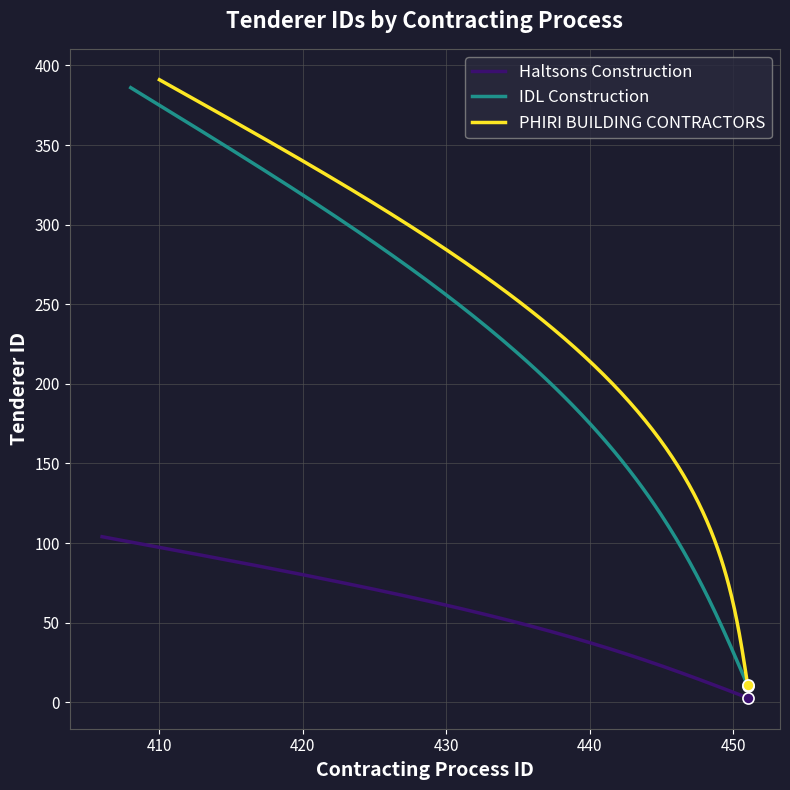

Rank the series by their maximum value, from highest to lowest.

PHIRI BUILDING CONTRACTORS, IDL Construction, Haltsons Construction